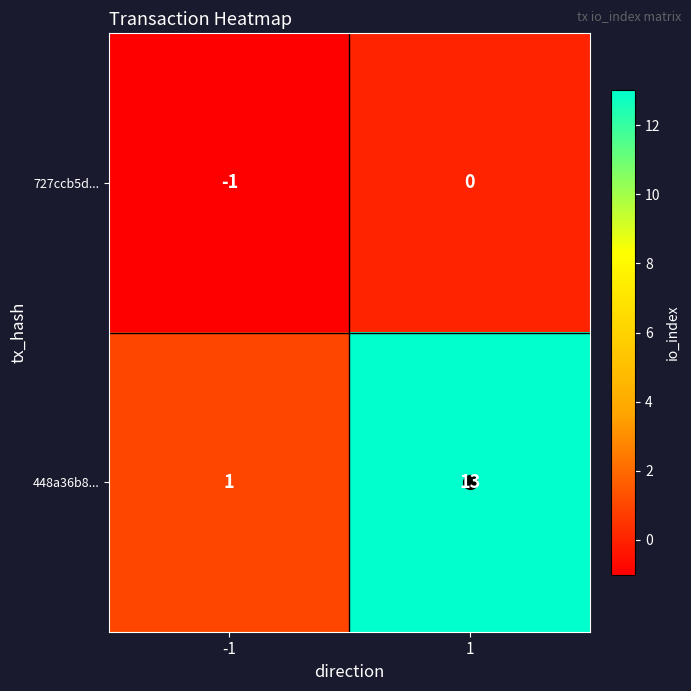

Rank the series by their average value, from highest to lowest.

448a36b8..., 727ccb5d...